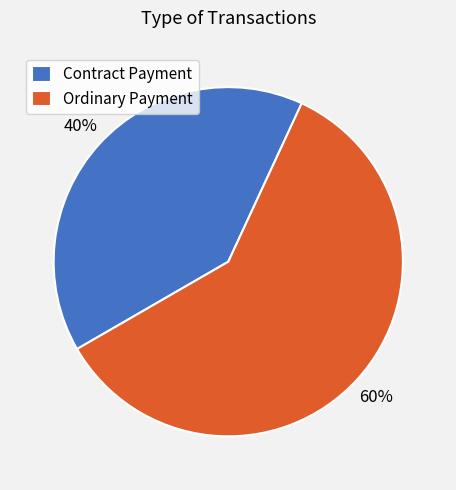

Do Contract Payment and Ordinary Payment together represent more than half of the pie?

Yes